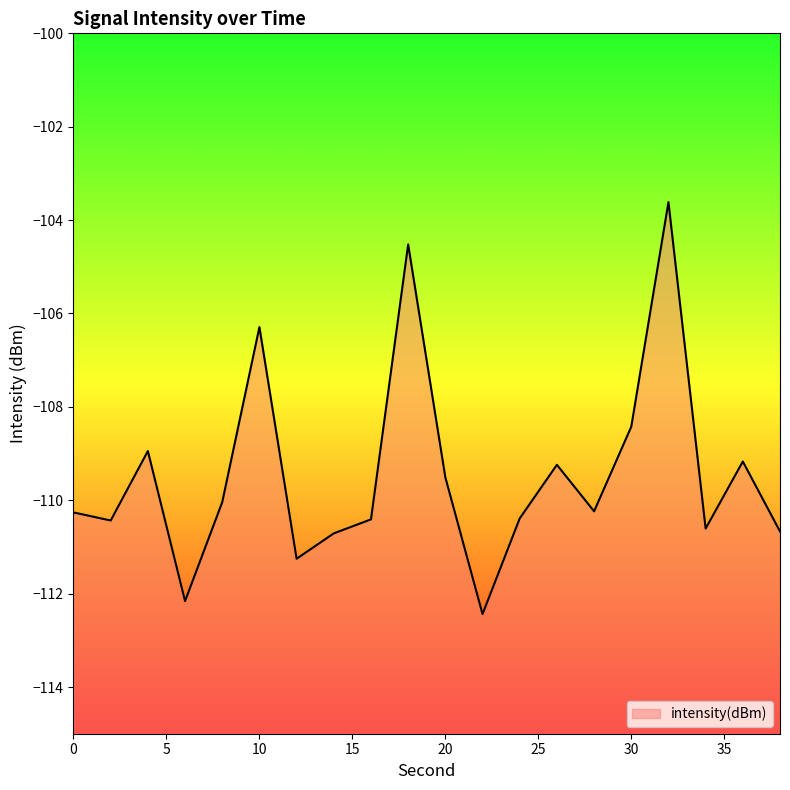

What is the value of the 6th point from the left?

-106.3